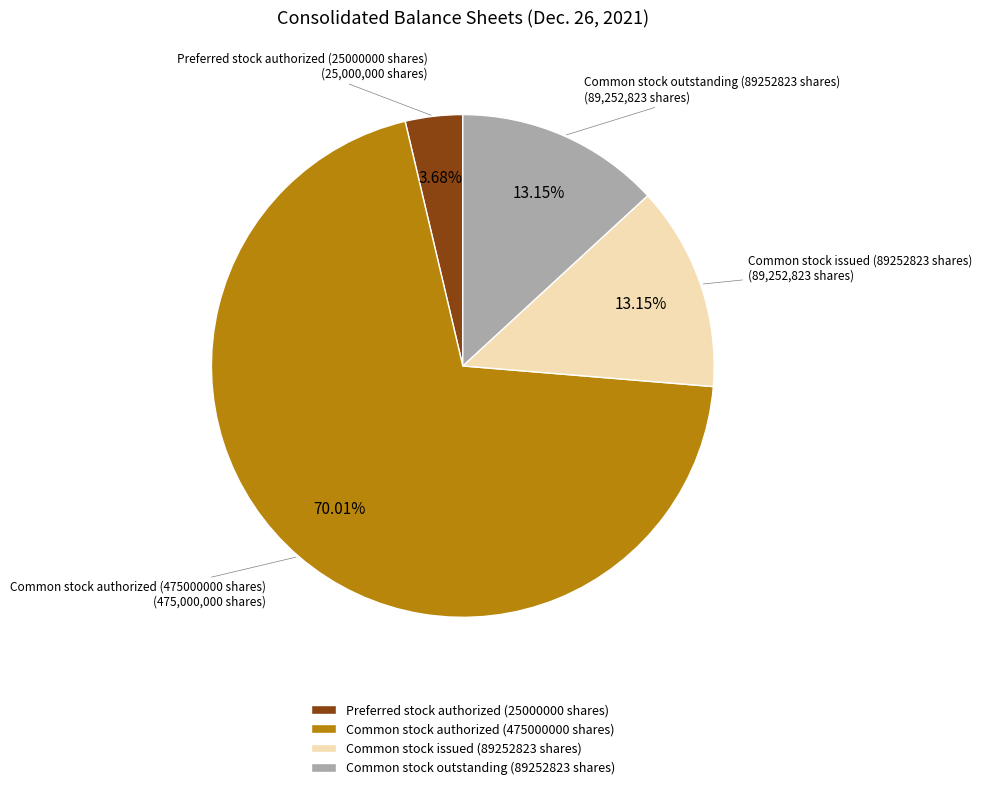

Is it true that Preferred stock authorized (25000000 shares) is 4% of the pie?

True